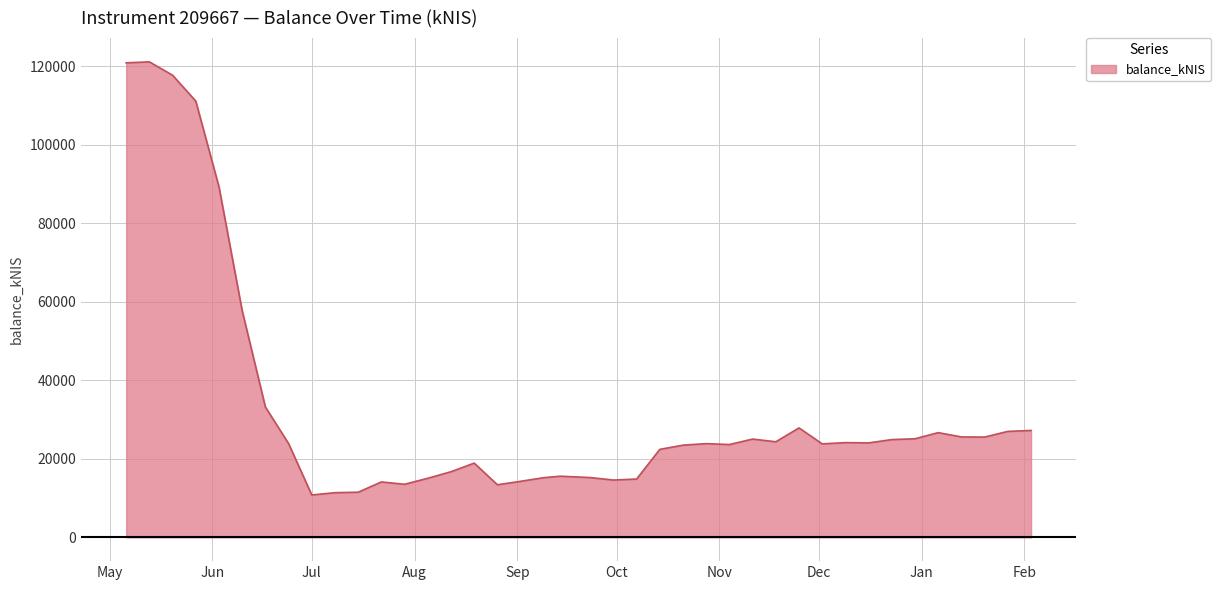

What is the maximum value shown in the chart?

121062.7